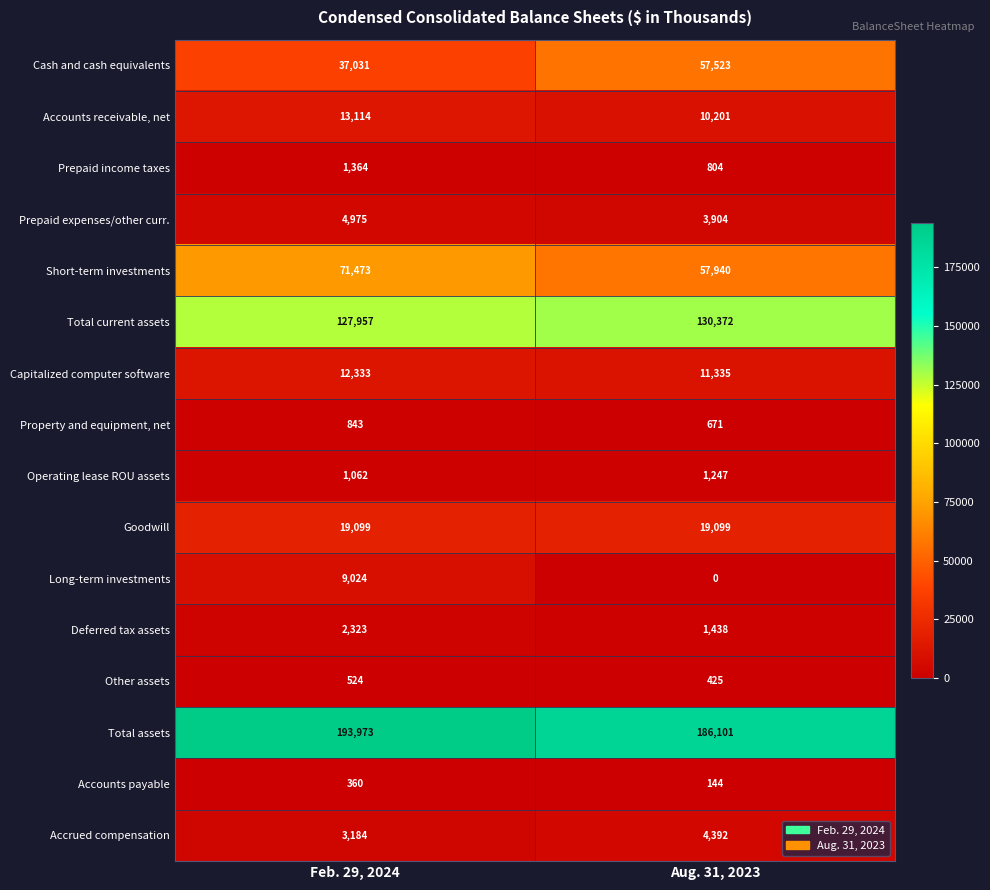

What is the sum of the Accrued compensation values at Feb. 29, 2024 and Aug. 31, 2023?

7576